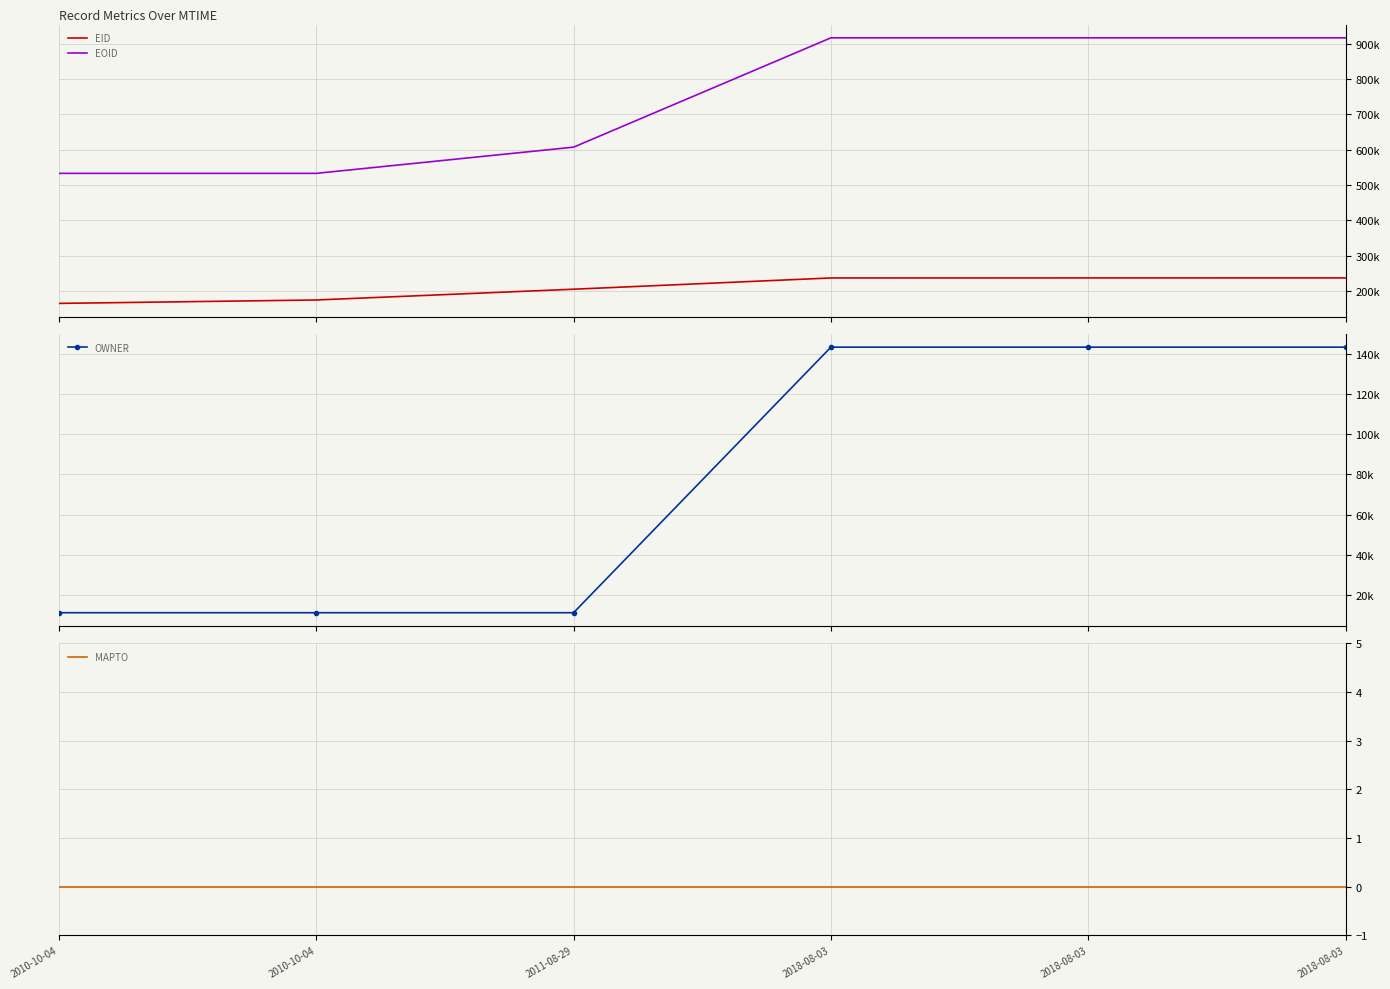

Count the number of categories in the chart.

6